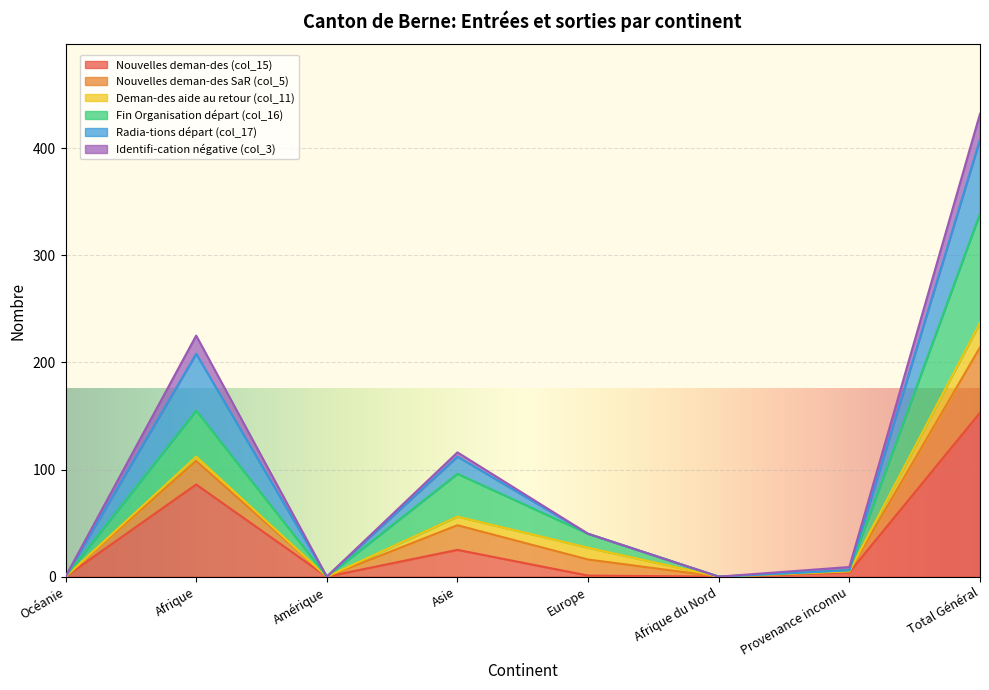

At which category is the sum across all series the highest?

Total Général